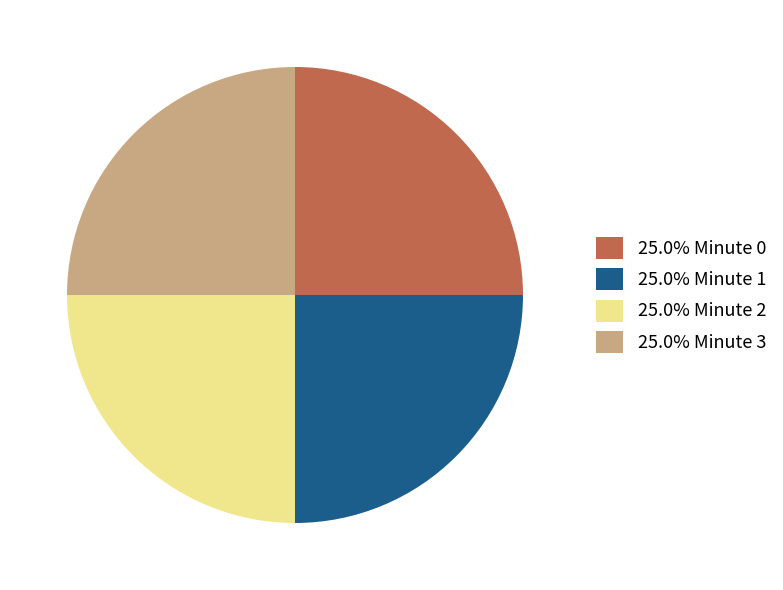

Is there any slice that represents more than half of the pie?

No